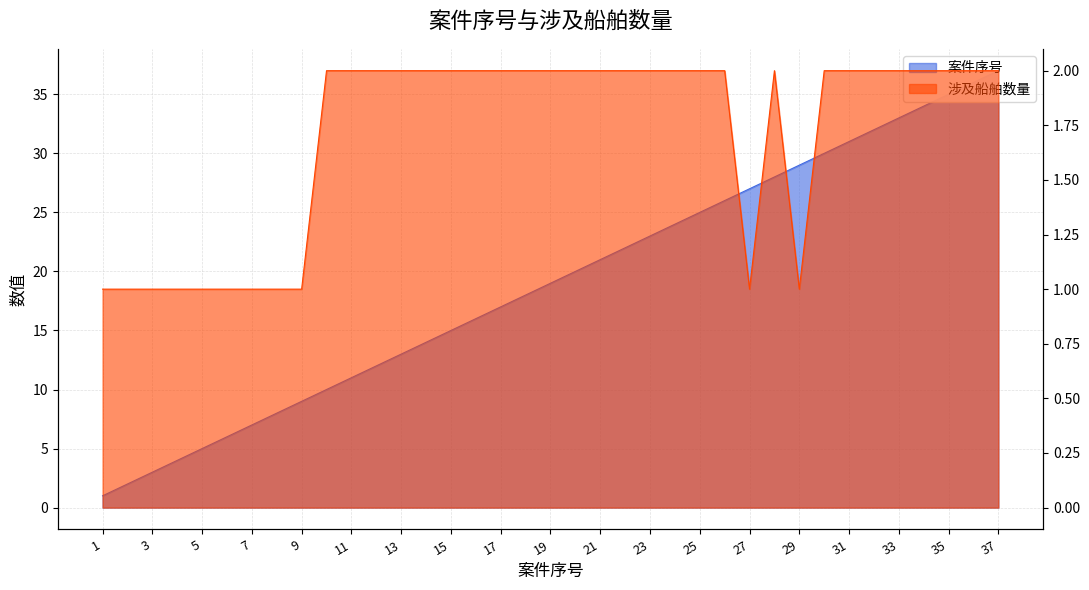

At how many categories does at least one series exceed 27?

10